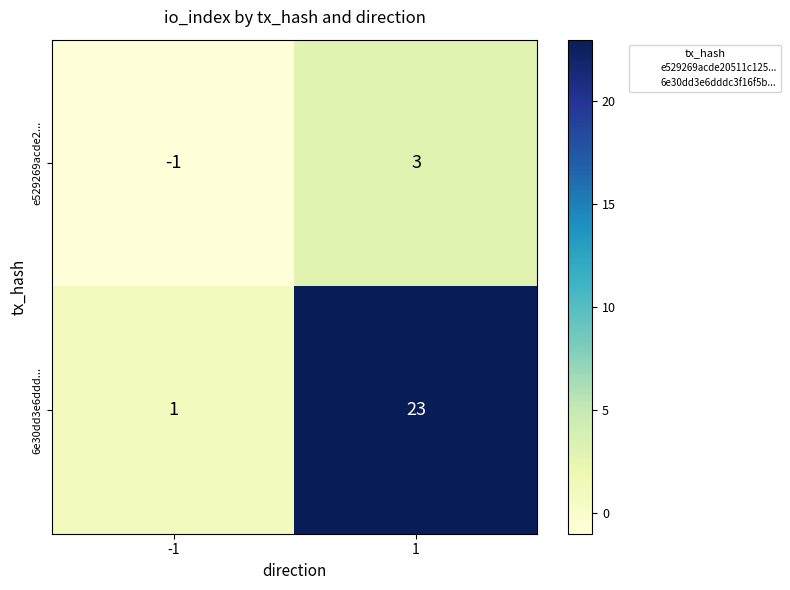

Reading left to right, extract all data points from this chart.

e529269acde2...: -1	3
6e30dd3e6ddd...: 1	23